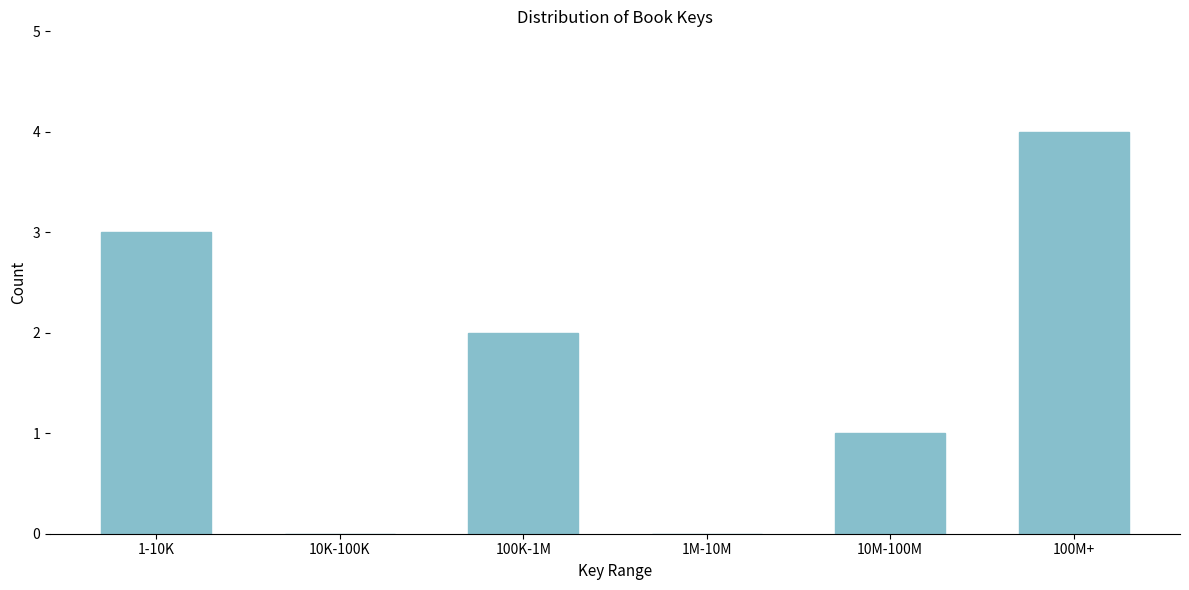

Reading left to right, transcribe all the data shown in this chart.

1-10K=3	10K-100K=0	100K-1M=2	1M-10M=0	10M-100M=1	100M+=4